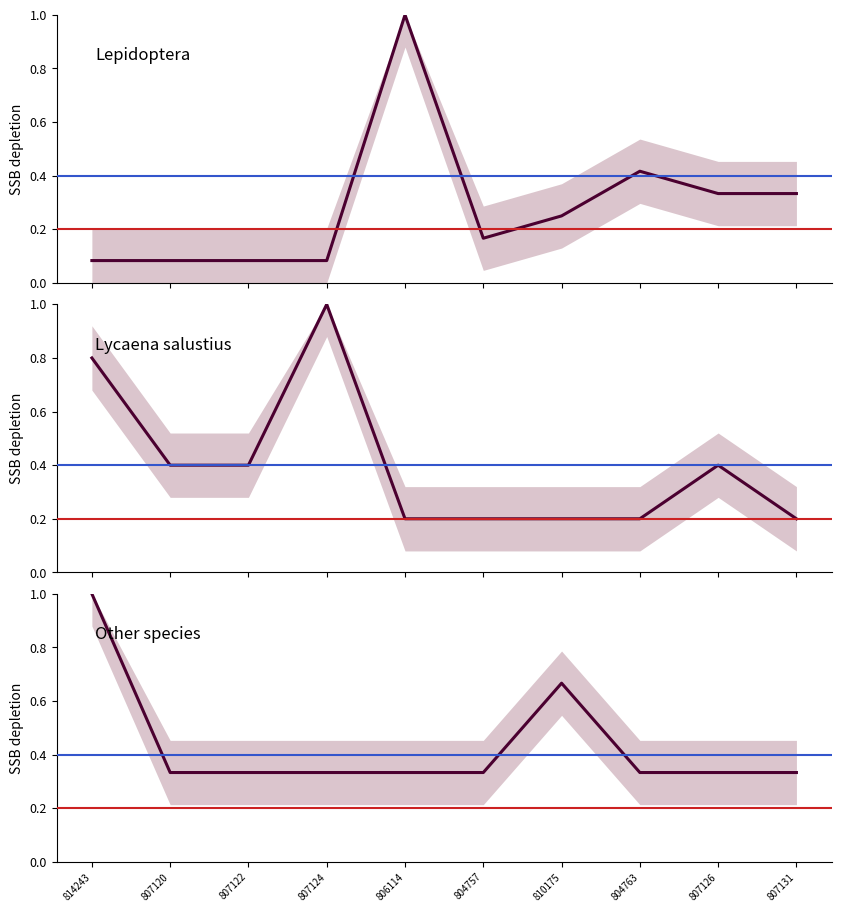

List the labels in order of Lepidoptera value, smallest first.

814243, 807120, 807122, 807124, 804757, 810175, 807126, 807131, 804763, 806114